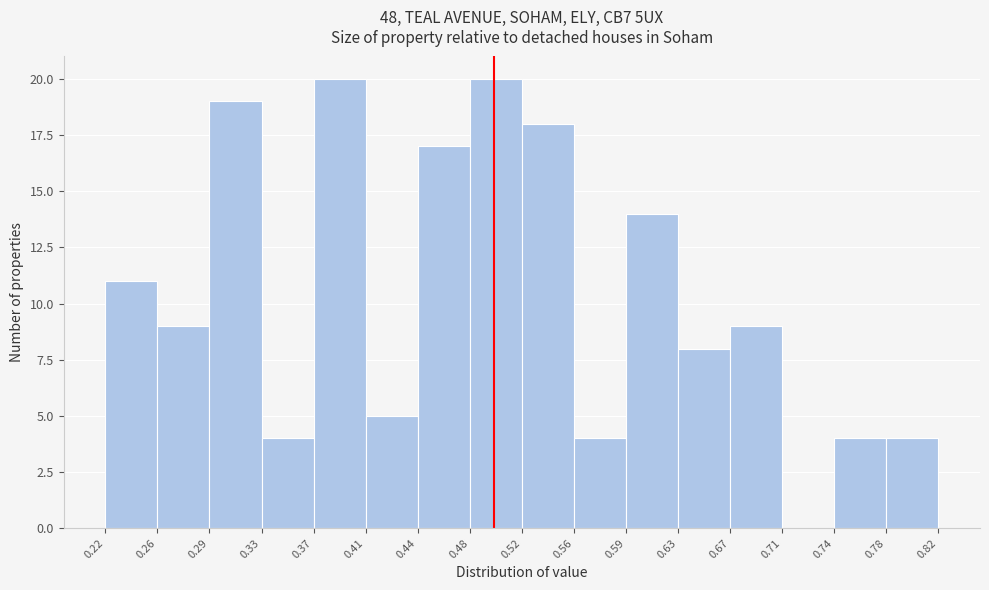

Reading left to right, transcribe this chart: for each bar, give the range it covers on the x-axis and its height. The values are not printed on the chart, so give them approximately, as read against the axis.

0.22 to 0.26: 11
0.26 to 0.29: 9
0.29 to 0.33: 19
0.33 to 0.37: 4
0.37 to 0.41: 20
0.41 to 0.44: 5
0.44 to 0.48: 17
0.48 to 0.52: 20
0.52 to 0.56: 18
0.56 to 0.59: 4
0.59 to 0.63: 14
0.63 to 0.67: 8
0.67 to 0.71: 9
0.71 to 0.74: 0
0.74 to 0.78: 4
0.78 to 0.82: 4